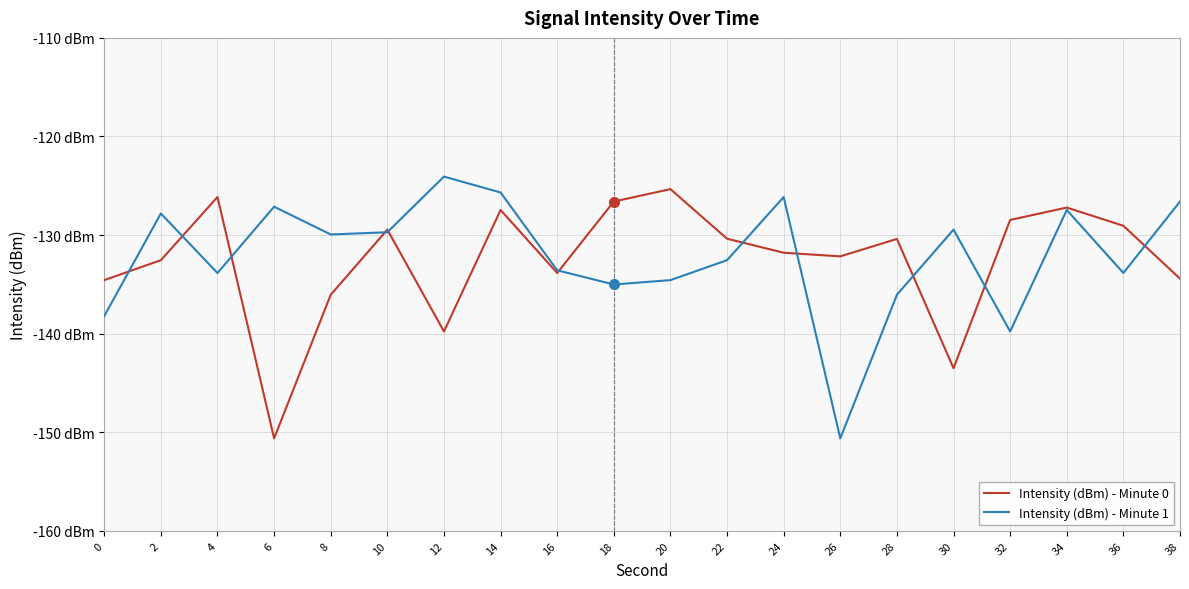

Does the chart have visible grid lines?

Yes